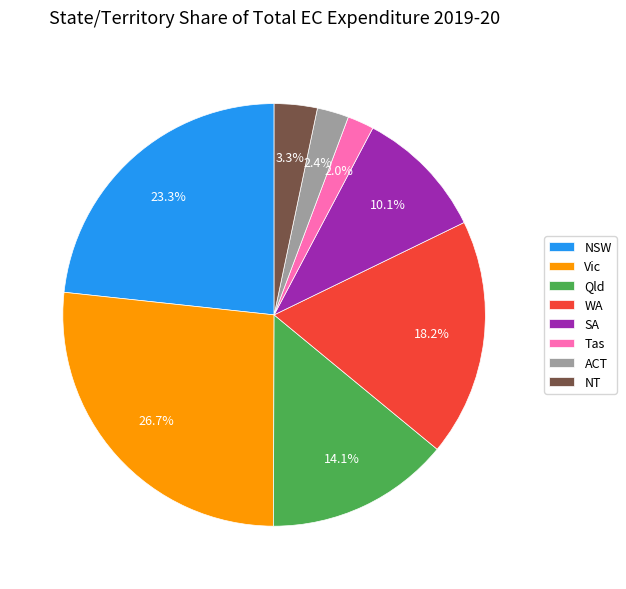

What is the ratio of the value at Tas to the value at ACT?

0.8